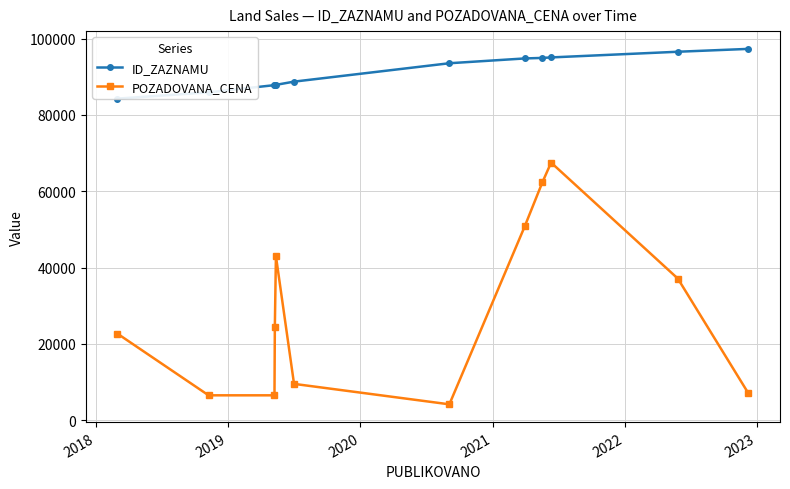

List the series in order of their peak value, highest first.

ID_ZAZNAMU, POZADOVANA_CENA